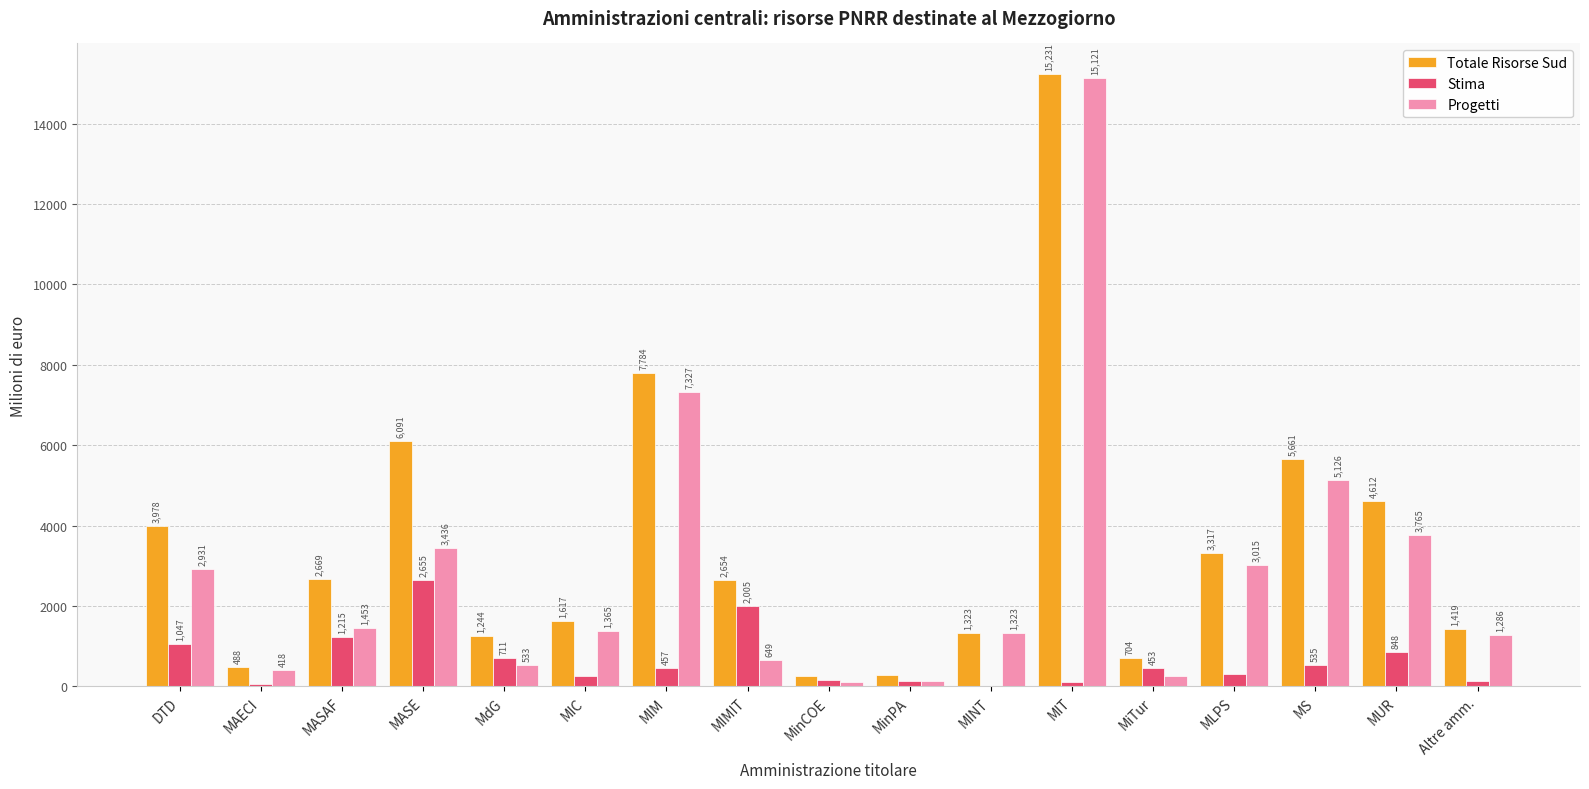

At which label does Progetti reach its peak?

MIT